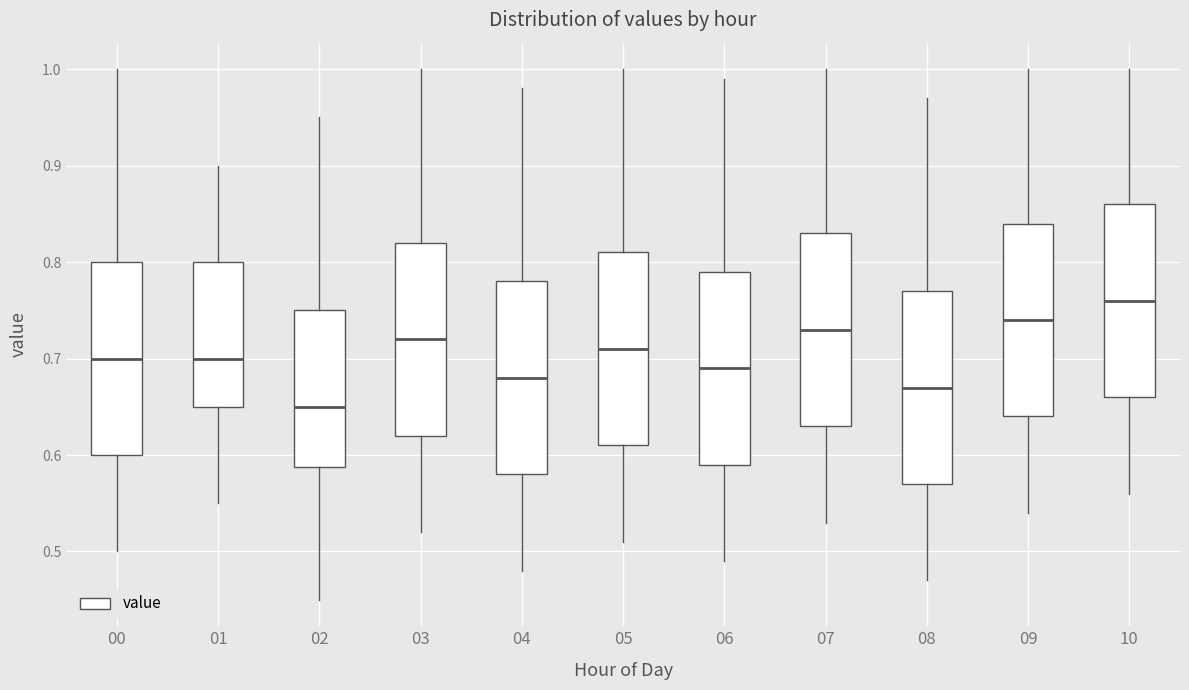

Reading left to right, read every box against the y-axis: the position of its median line, the range the box covers, and the ends of its whiskers. The values are not printed on the chart, so give them approximately, as read against the axis.

00: median 0.70, box 0.60 to 0.80, whiskers 0.50 to 1.00
01: median 0.70, box 0.65 to 0.80, whiskers 0.55 to 0.90
02: median 0.65, box 0.59 to 0.75, whiskers 0.45 to 0.95
03: median 0.72, box 0.62 to 0.82, whiskers 0.52 to 1.00
04: median 0.68, box 0.58 to 0.78, whiskers 0.48 to 0.98
05: median 0.71, box 0.61 to 0.81, whiskers 0.51 to 1.00
06: median 0.69, box 0.59 to 0.79, whiskers 0.49 to 0.99
07: median 0.73, box 0.63 to 0.83, whiskers 0.53 to 1.00
08: median 0.67, box 0.57 to 0.77, whiskers 0.47 to 0.97
09: median 0.74, box 0.64 to 0.84, whiskers 0.54 to 1.00
10: median 0.76, box 0.66 to 0.86, whiskers 0.56 to 1.00